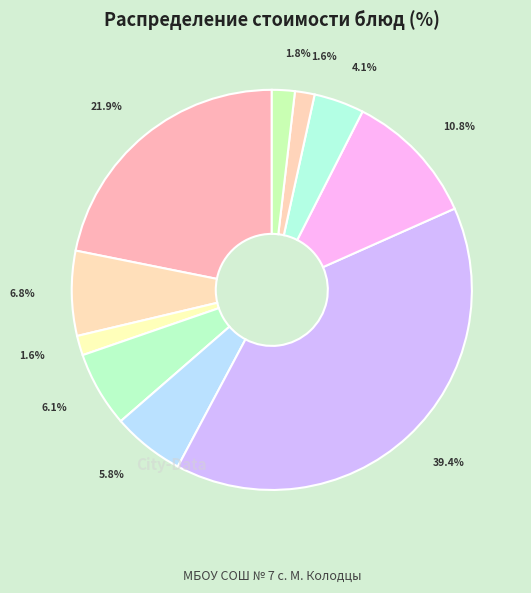

What is the largest slice in the pie chart?

рыба туш с овощ